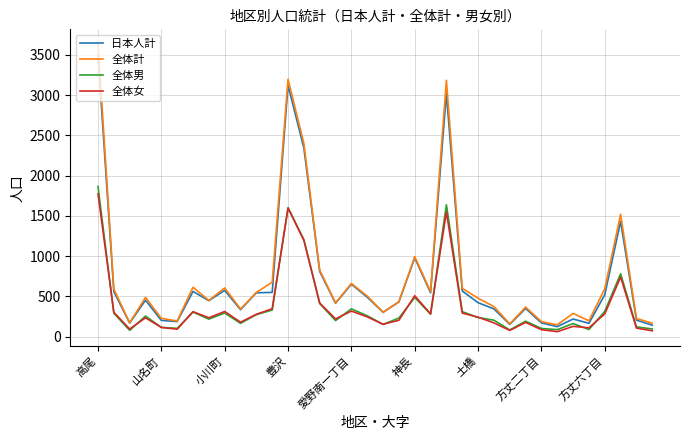

Which series has the largest range (max minus min)?

全体計